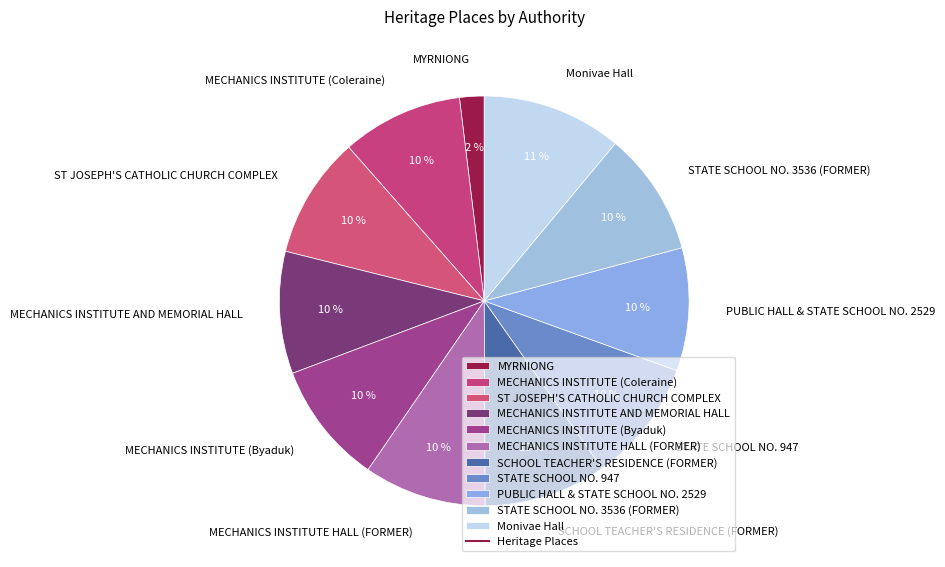

Does any single category account for the majority?

No